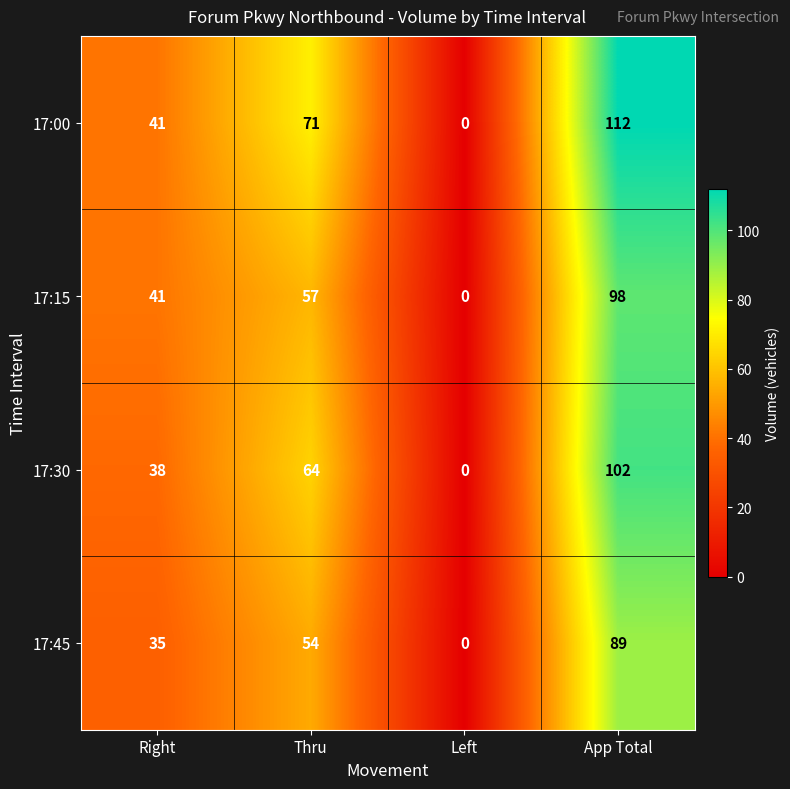

Between Right and App Total, which series saw the biggest shift?

17:00